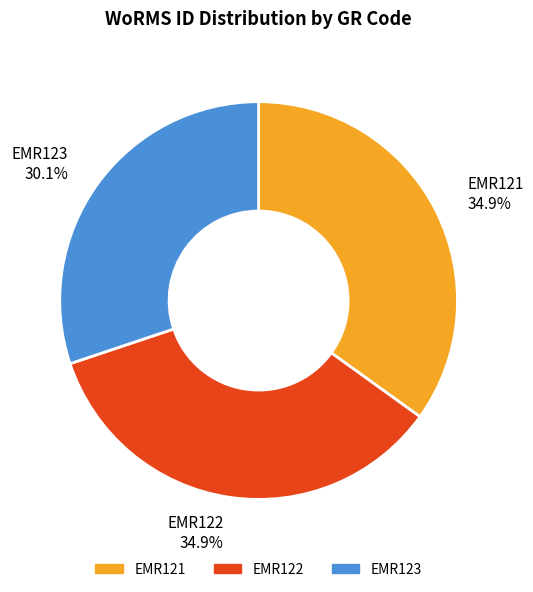

To the nearest percent, what portion does EMR122 represent?

35%